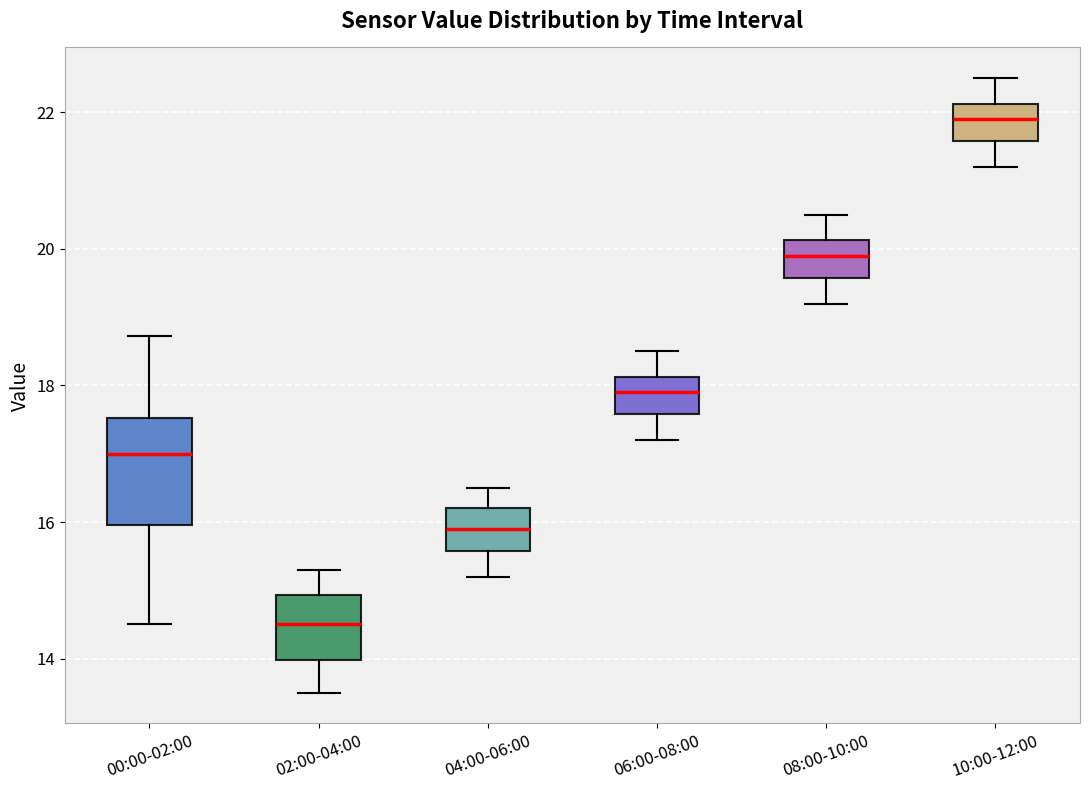

Which box has the lowest median line?

02:00-04:00